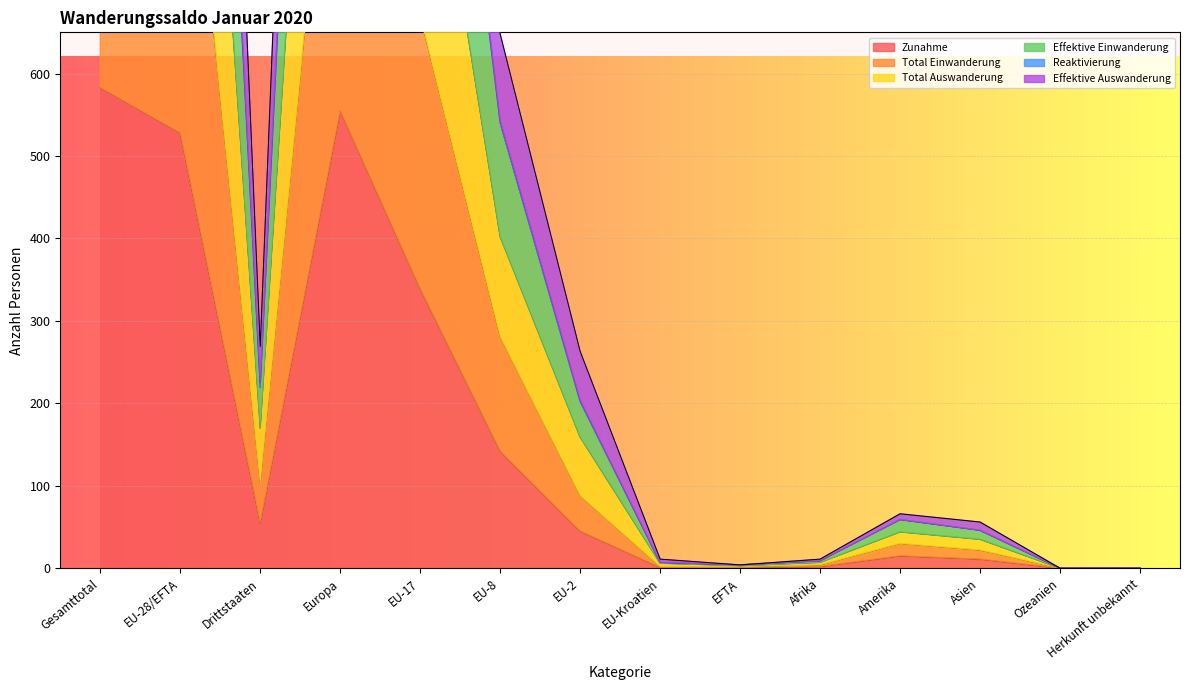

What is the maximum value shown in the chart?

2805